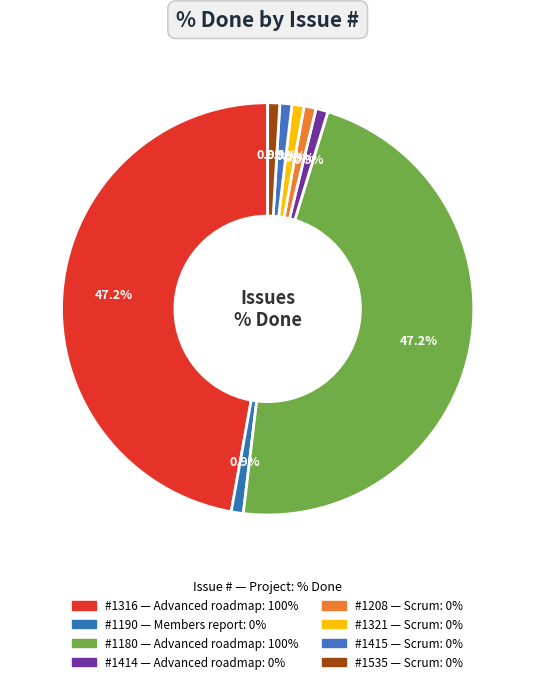

Rank the categories by value from highest to lowest.

1316, 1180, 1190, 1414, 1208, 1321, 1415, 1535